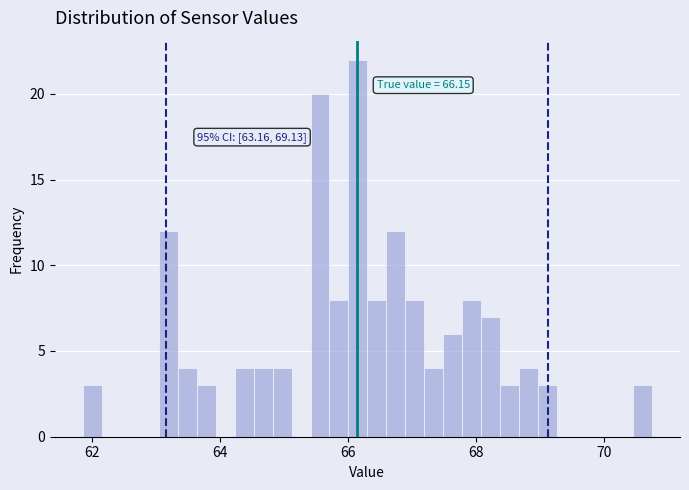

Read against the x-axis, roughly where is the centre of the tallest bar?

66.2